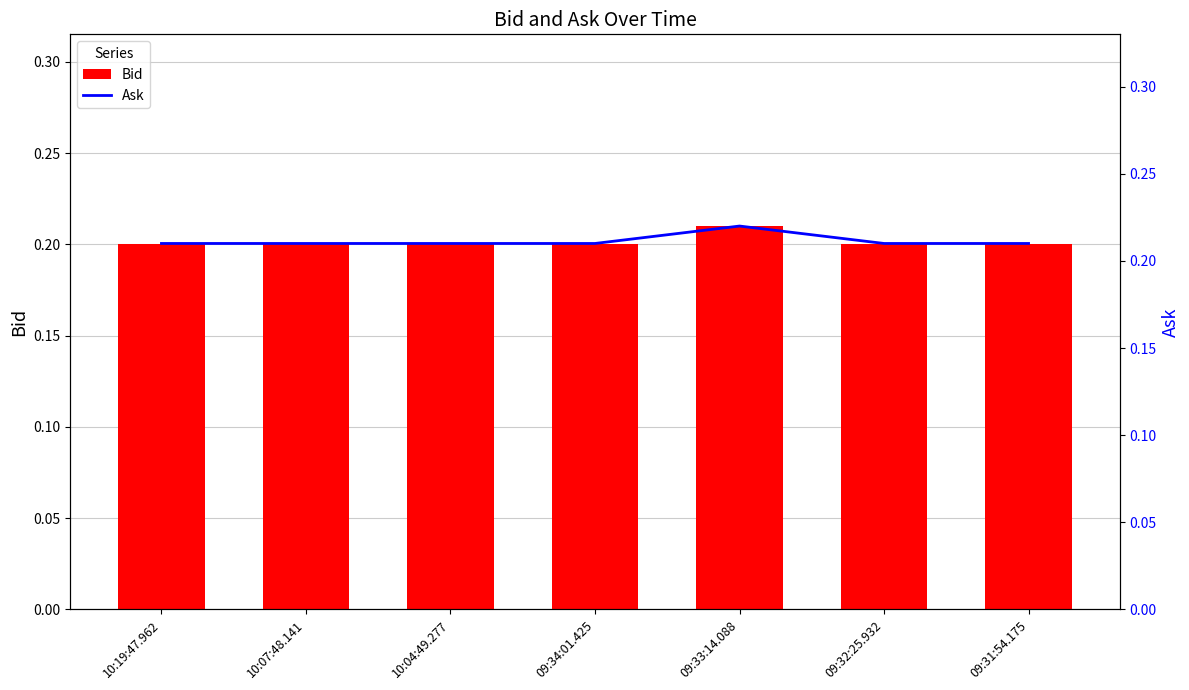

Which category has the lowest value in the Bid series?

10:19:47.962